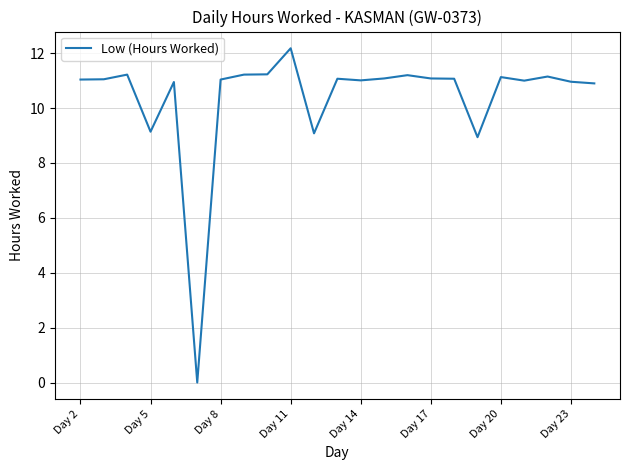

What is the maximum value shown in the chart?

12.2